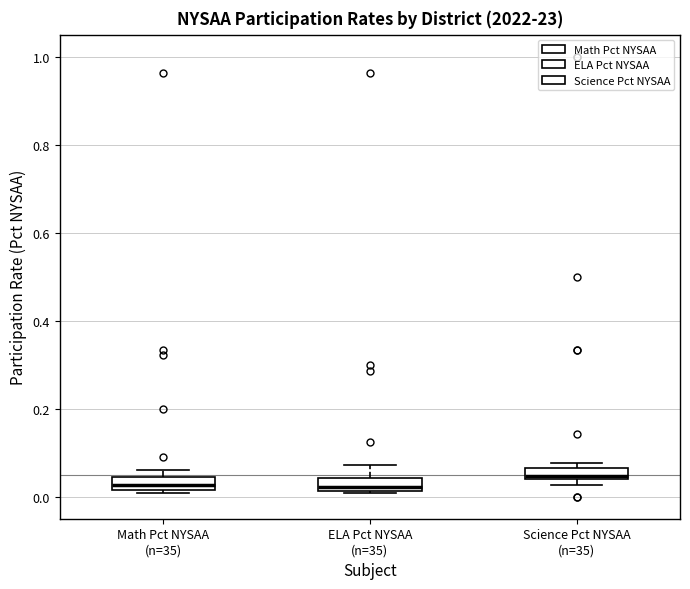

Where is the lower edge of the box for Science Pct NYSAA (n=35) on the y-axis? The values are not printed on the chart, so give them approximately, as read against the axis.

0.04